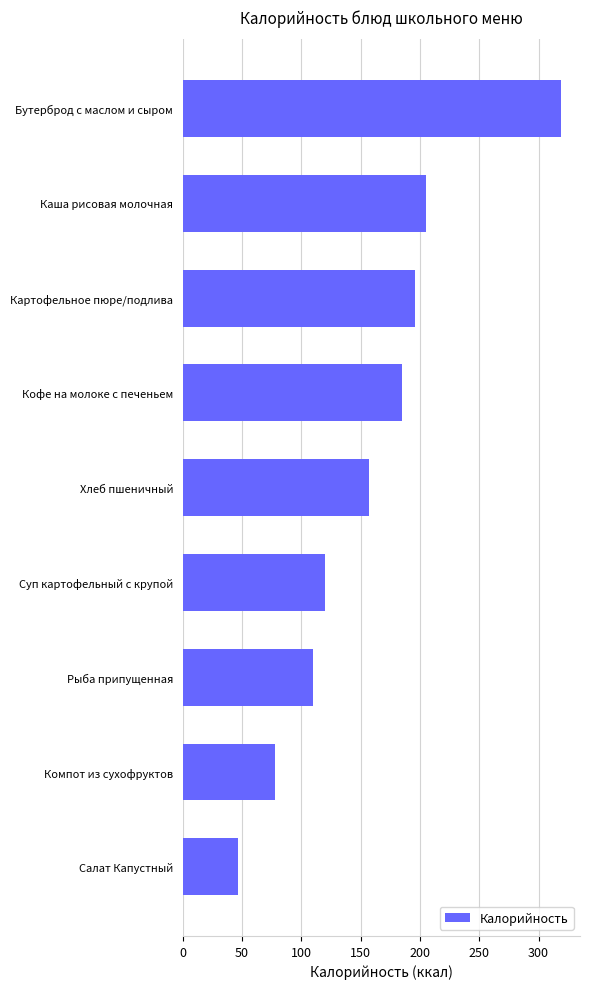

Read the value at Картофельное пюре/подлива.

196